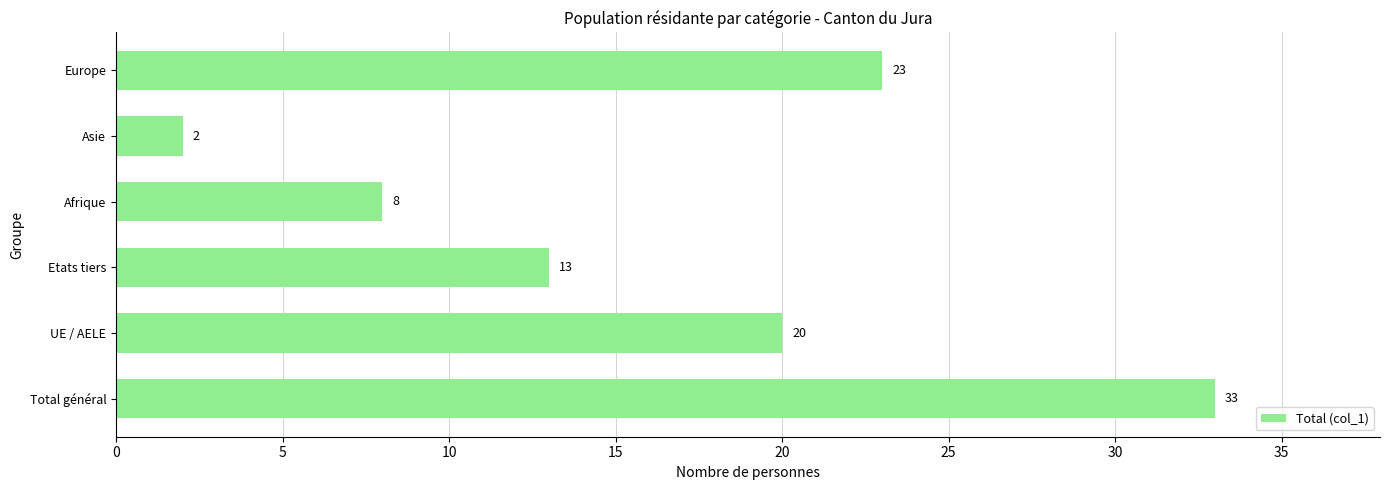

What is the change in value from UE / AELE to Europe?

+3